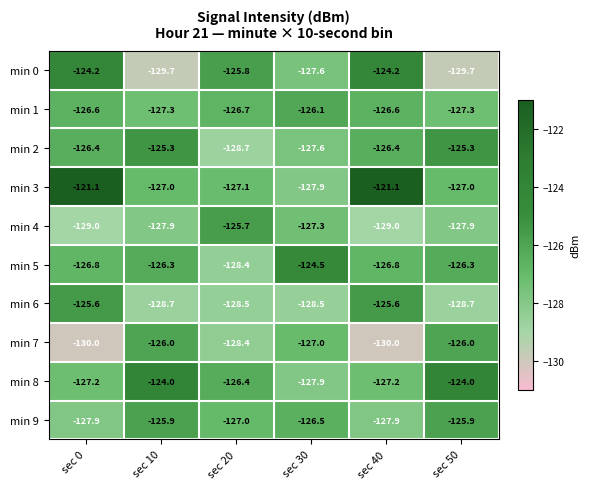

What is the maximum value shown in the chart?

-121.1